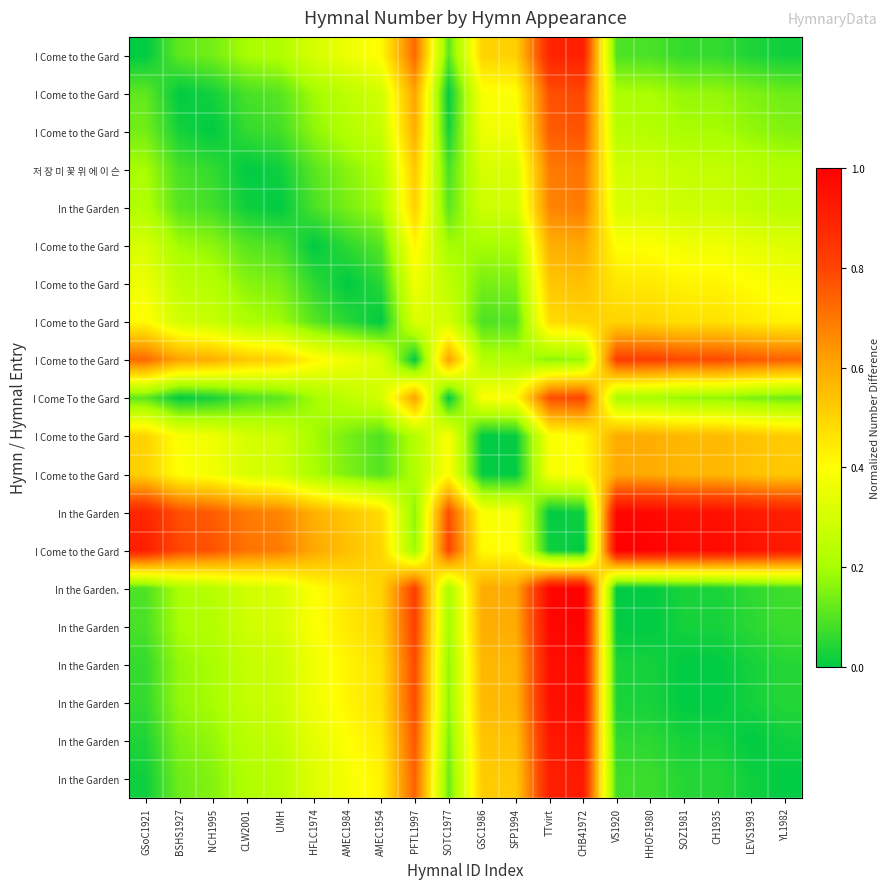

What is the difference between the highest and lowest values at SFP1994?

0.6